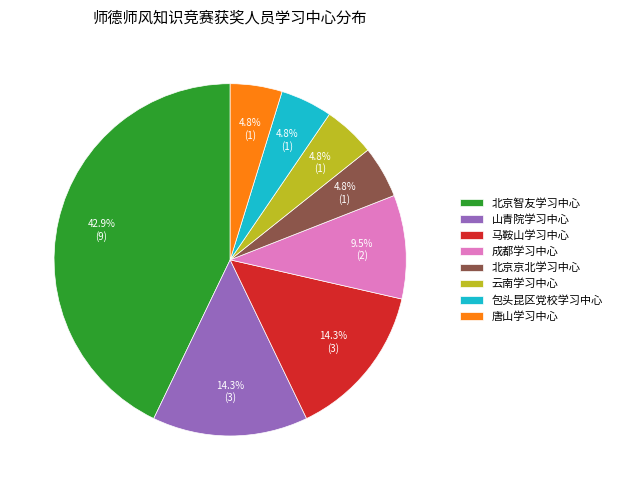

What portion of the pie excludes 云南学习中心?

95.2%